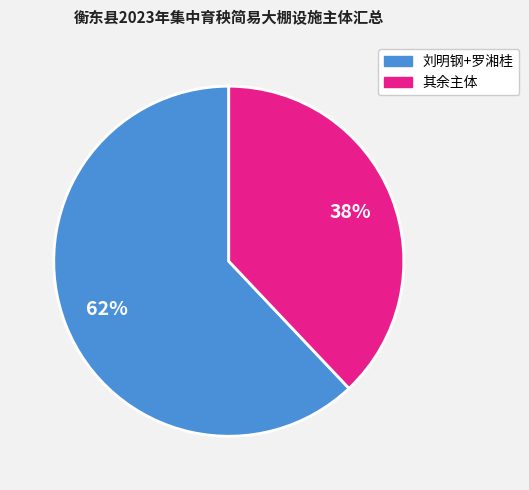

To the nearest percent, what is the difference between the largest and smallest slice percentages?

24%